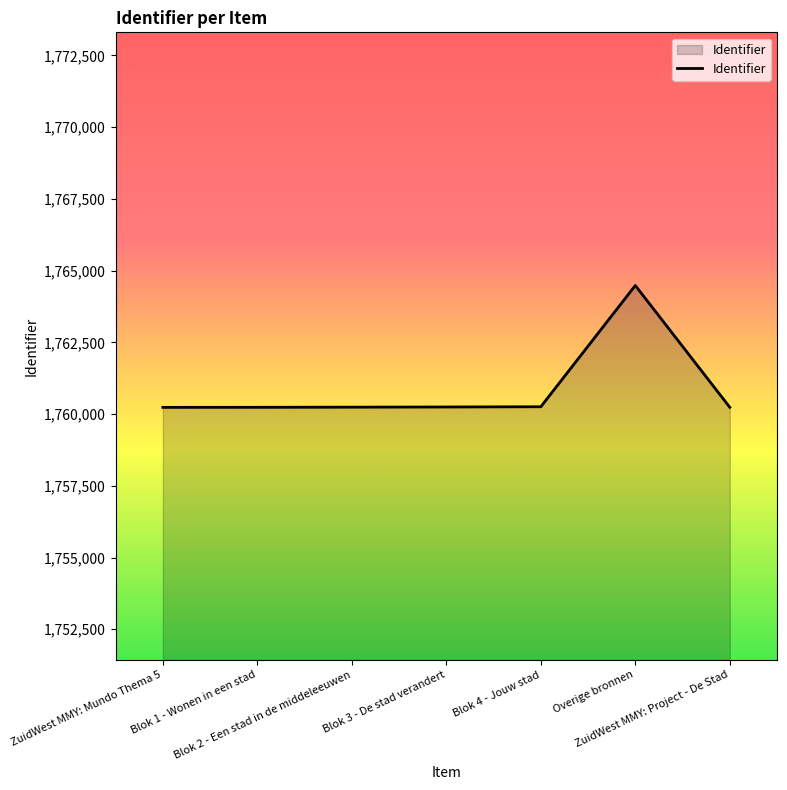

True or false: there are more than 0 points higher than both neighbors.

True